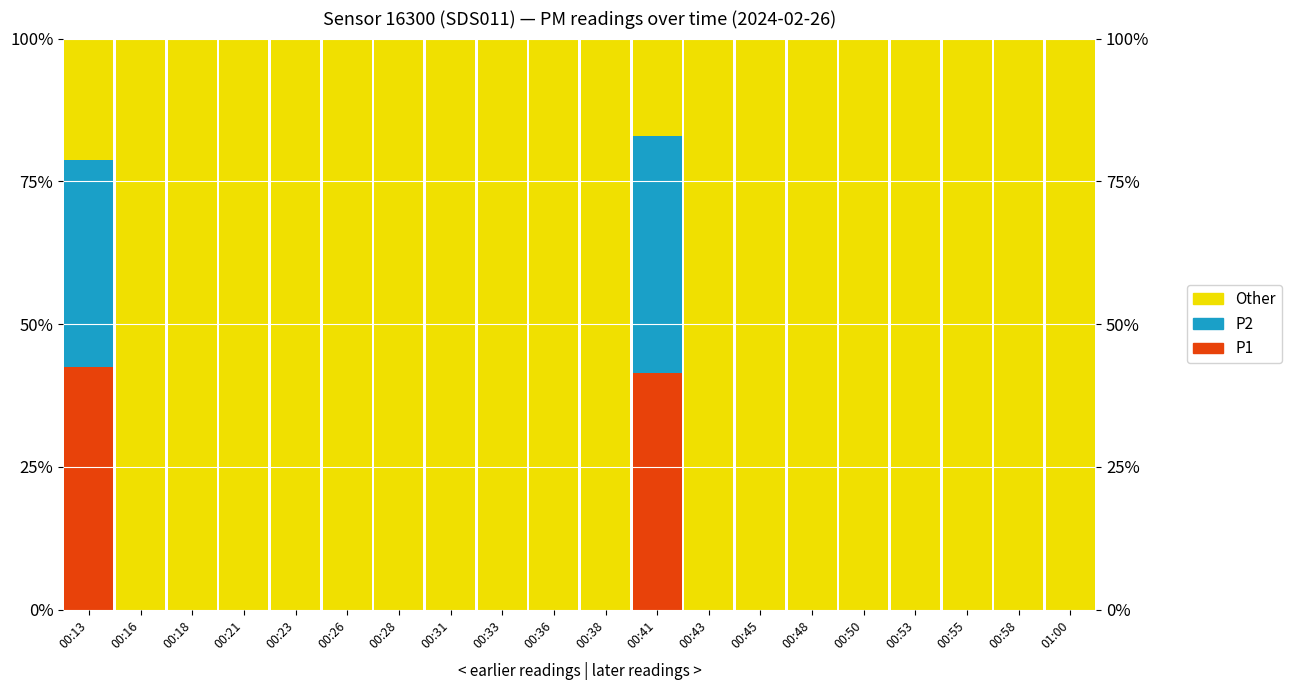

Reading right to left, what are all the values shown in this chart?

P1: 0.0	0.0	0.0	0.0	0.0	0.0	0.0	0.0	41.5	0.0	0.0	0.0	0.0	0.0	0.0	0.0	0.0	0.0	0.0	42.6
P2: 0.0	0.0	0.0	0.0	0.0	0.0	0.0	0.0	41.5	0.0	0.0	0.0	0.0	0.0	0.0	0.0	0.0	0.0	0.0	36.2
Other: 100.0	100.0	100.0	100.0	100.0	100.0	100.0	100.0	17.1	100.0	100.0	100.0	100.0	100.0	100.0	100.0	100.0	100.0	100.0	21.3